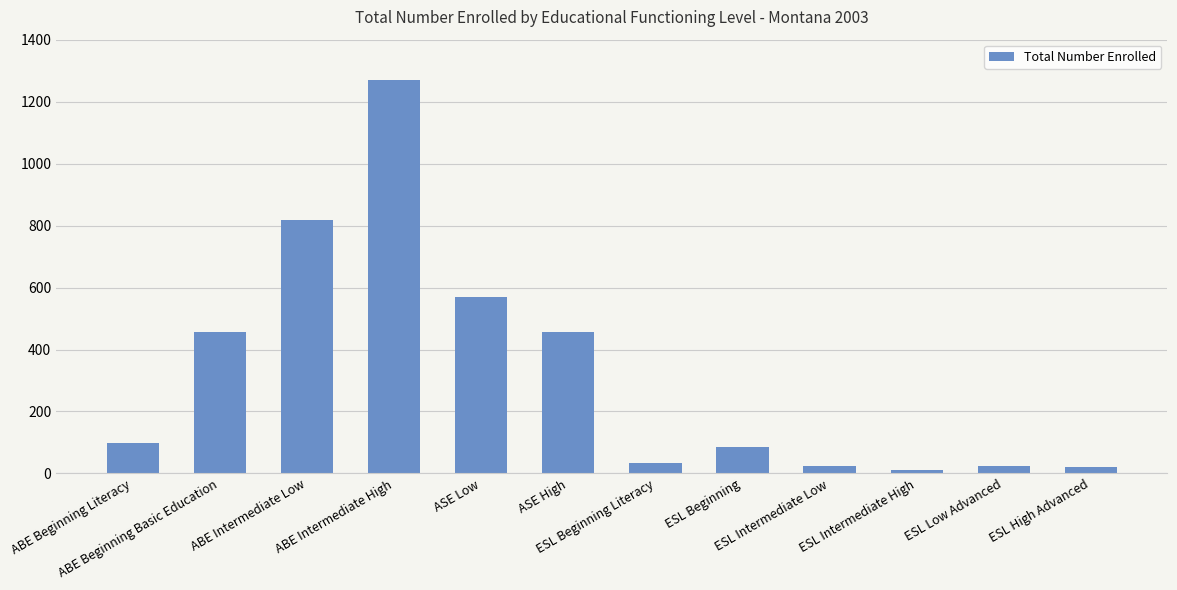

What is the sum of all values?

3864